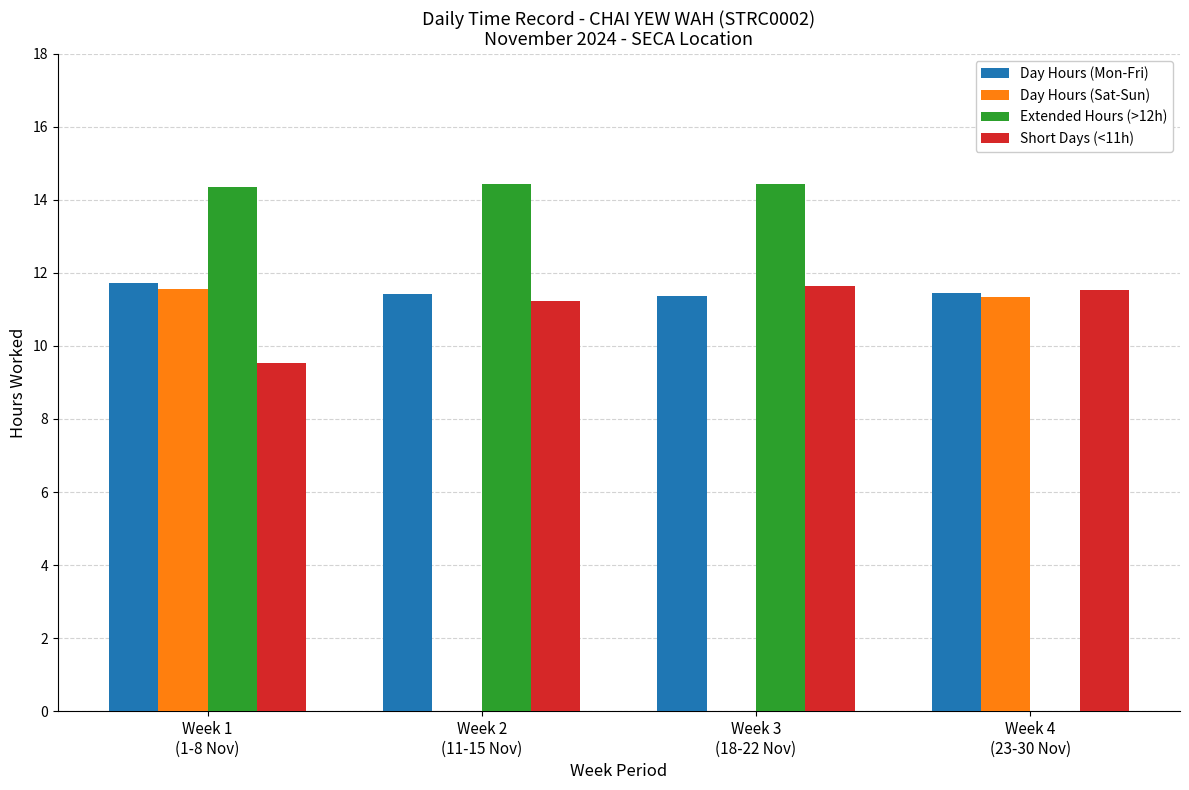

What is the highest value of the Day Hours (Sat-Sun) series?

11.6